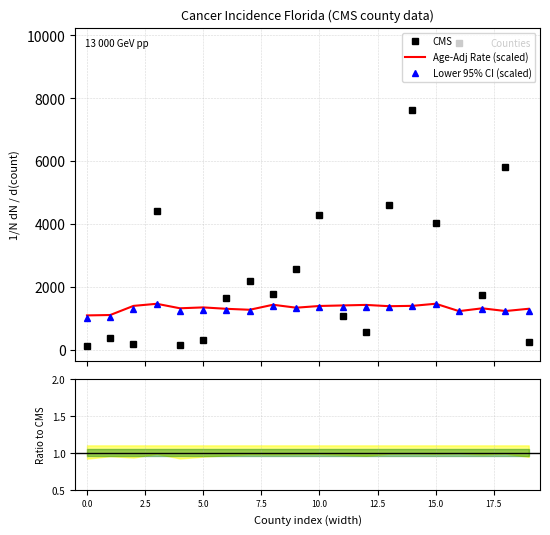

What is the maximum value for Lower 95% CI (scaled)?

1442.8